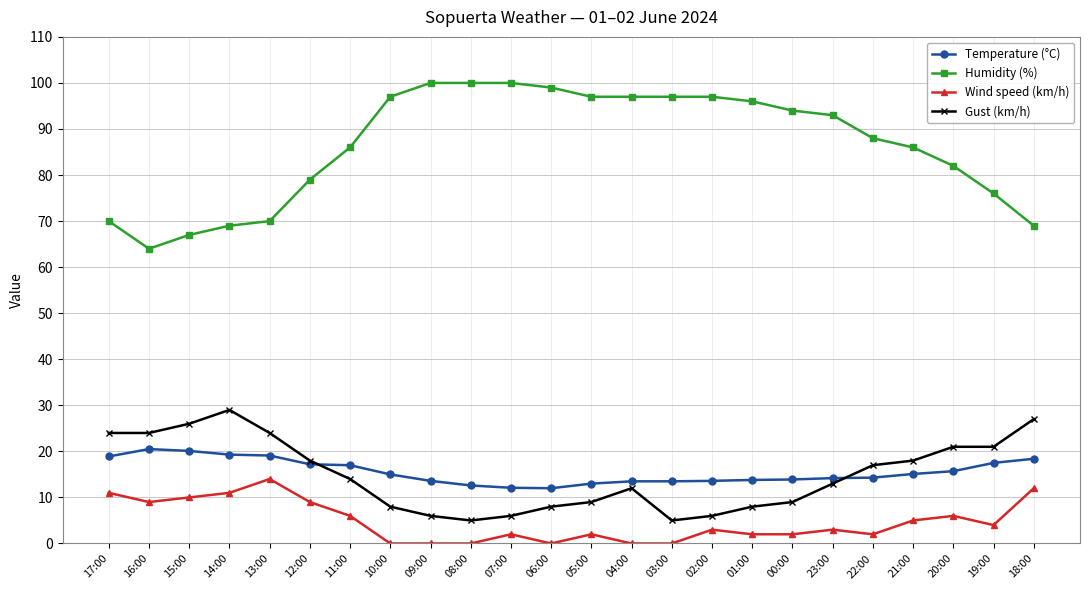

True or false: Gust (km/h) and Humidity (%) intersect in this chart.

False